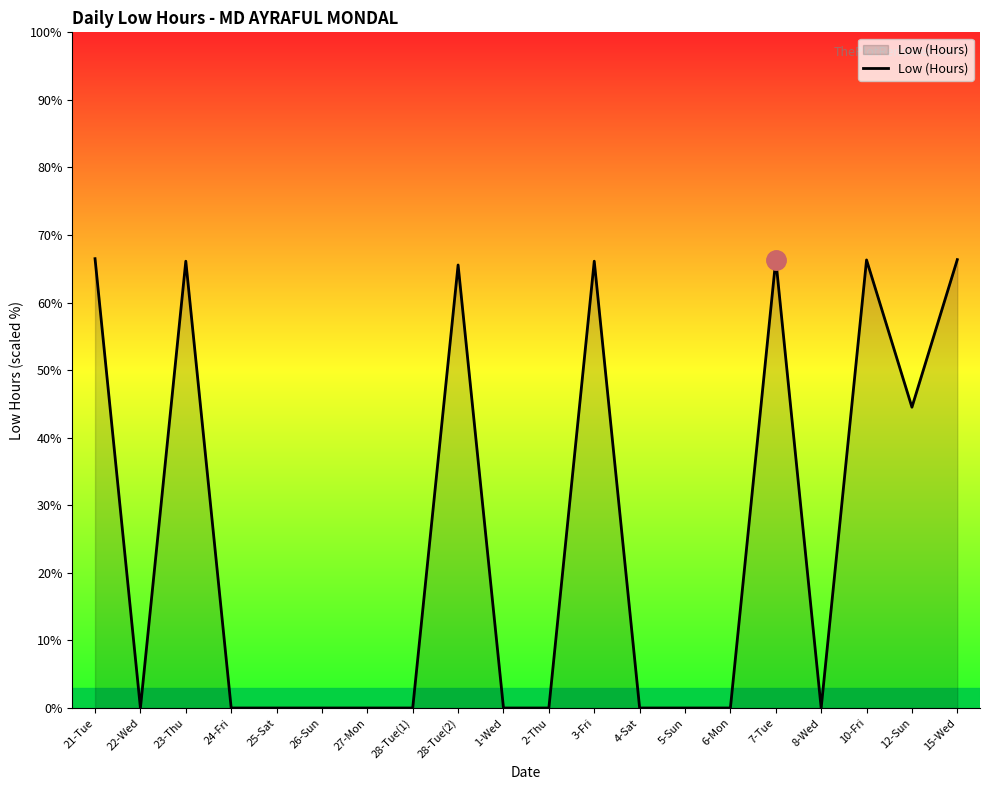

Where is the first local maximum?

23-Thu